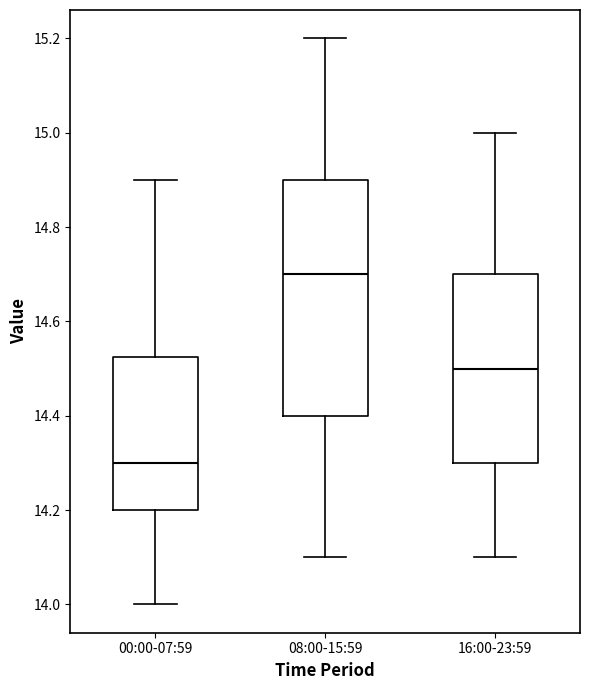

Reading left to right, transcribe this box plot: for each box, give where its median line is, the range the box spans, and where its two whiskers end, as read against the y-axis. The values are not printed on the chart, so give them approximately, as read against the axis.

00:00-07:59: median 14.30, box 14.20 to 14.52, whiskers 14.00 to 14.90
08:00-15:59: median 14.70, box 14.40 to 14.90, whiskers 14.10 to 15.20
16:00-23:59: median 14.50, box 14.30 to 14.70, whiskers 14.10 to 15.00